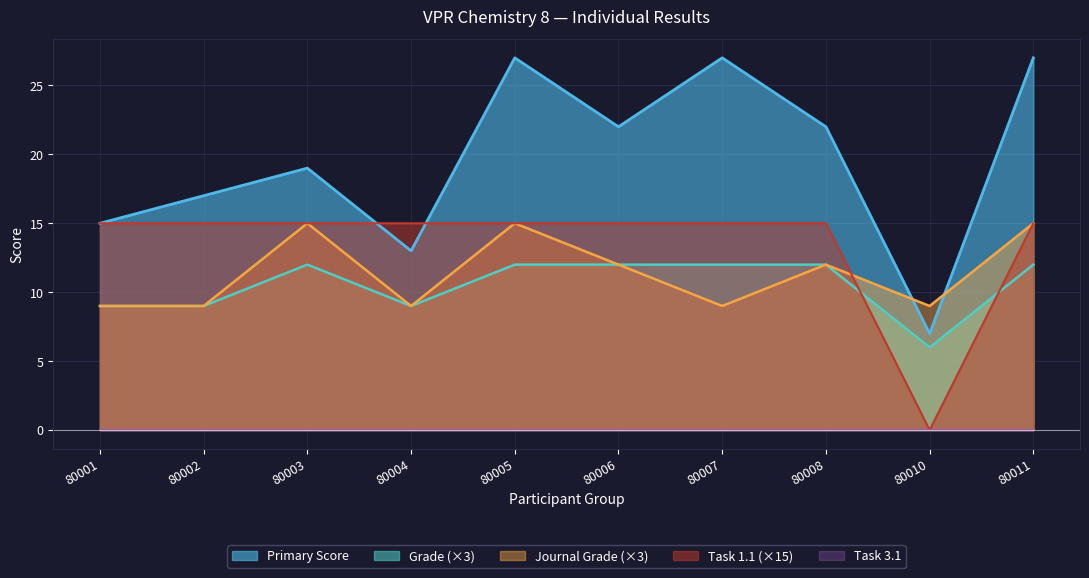

Where is the first local maximum for Journal Grade?

80003